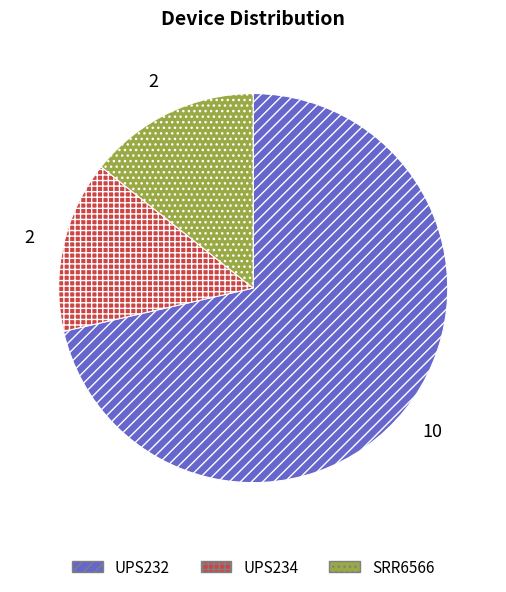

Which slice is the largest?

UPS232